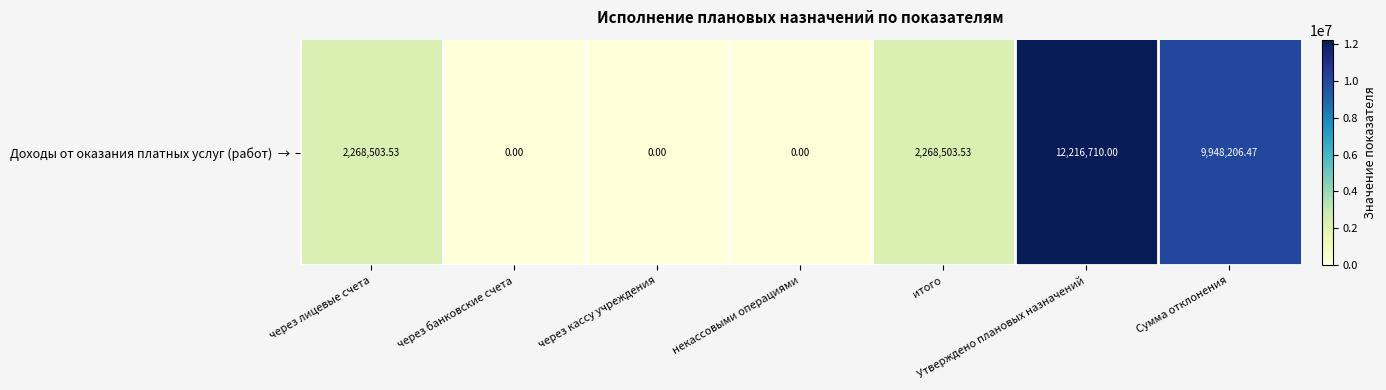

What is the sum of all values?

26701923.5